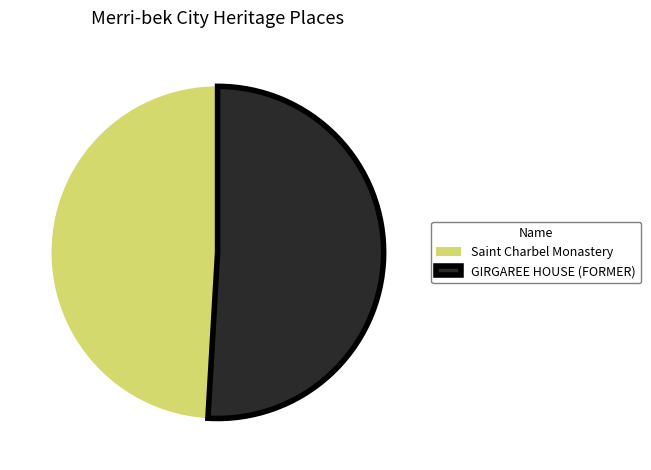

Do Saint Charbel Monastery and GIRGAREE HOUSE (FORMER) together represent more than half of the pie?

Yes